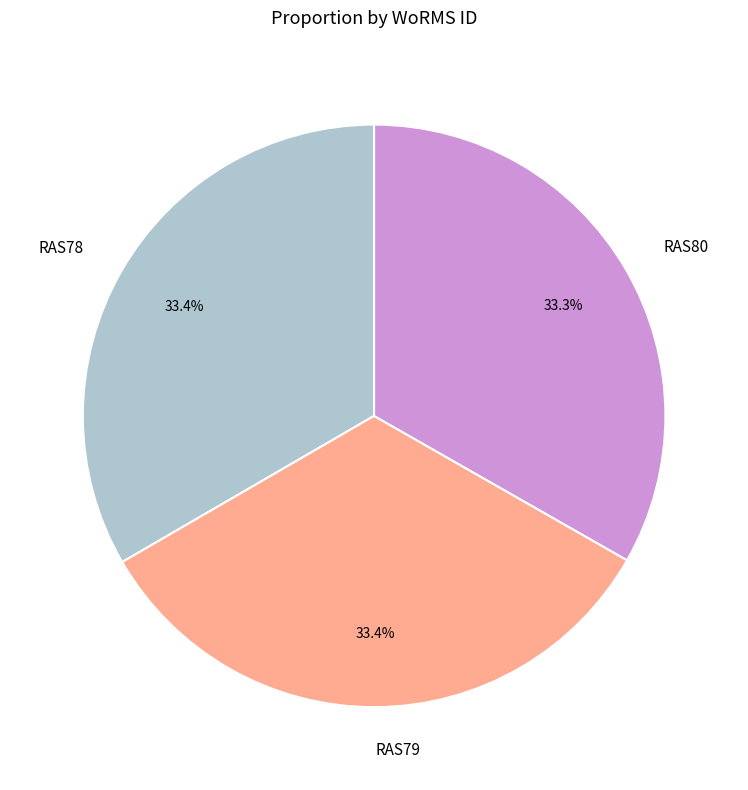

Approximately how many times larger is the value at RAS78 compared to RAS80?

1.0